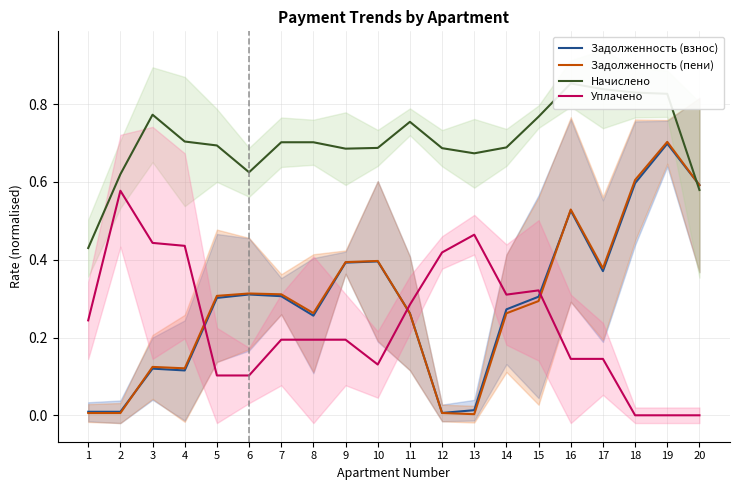

Reading right to left, list all the values displayed in this chart.

Задолженность (взнос): 0.6	0.7	0.6	0.4	0.5	0.3	0.3	0.0	0.0	0.3	0.4	0.4	0.3	0.3	0.3	0.3	0.1	0.1	0.0	0.0
Задолженность (пени): 0.6	0.7	0.6	0.4	0.5	0.3	0.3	0.0	0.0	0.3	0.4	0.4	0.3	0.3	0.3	0.3	0.1	0.1	0.0	0.0
Начислено: 0.6	0.8	0.8	0.8	0.9	0.8	0.7	0.7	0.7	0.8	0.7	0.7	0.7	0.7	0.6	0.7	0.7	0.8	0.6	0.4
Уплачено: 0.0	0.0	0.0	0.1	0.1	0.3	0.3	0.5	0.4	0.3	0.1	0.2	0.2	0.2	0.1	0.1	0.4	0.4	0.6	0.2